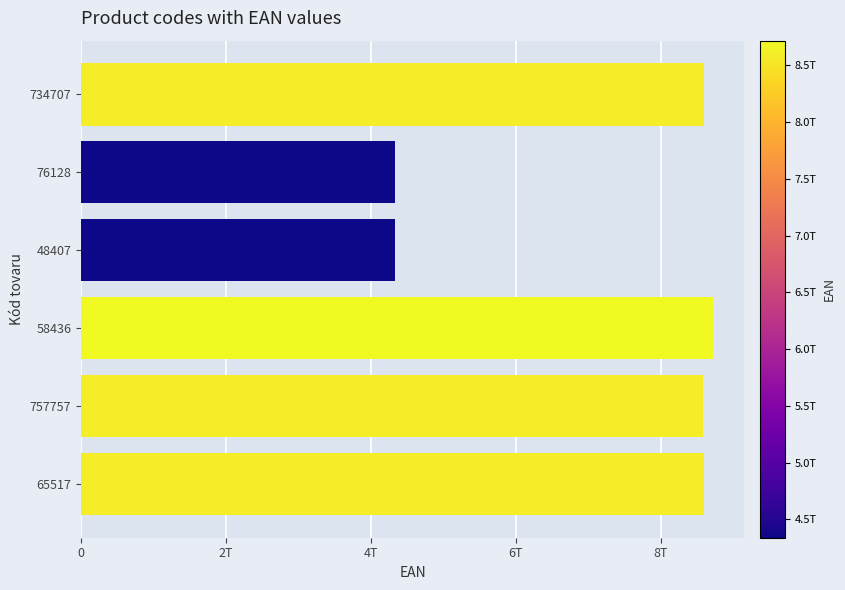

Are the bars horizontal?

Yes